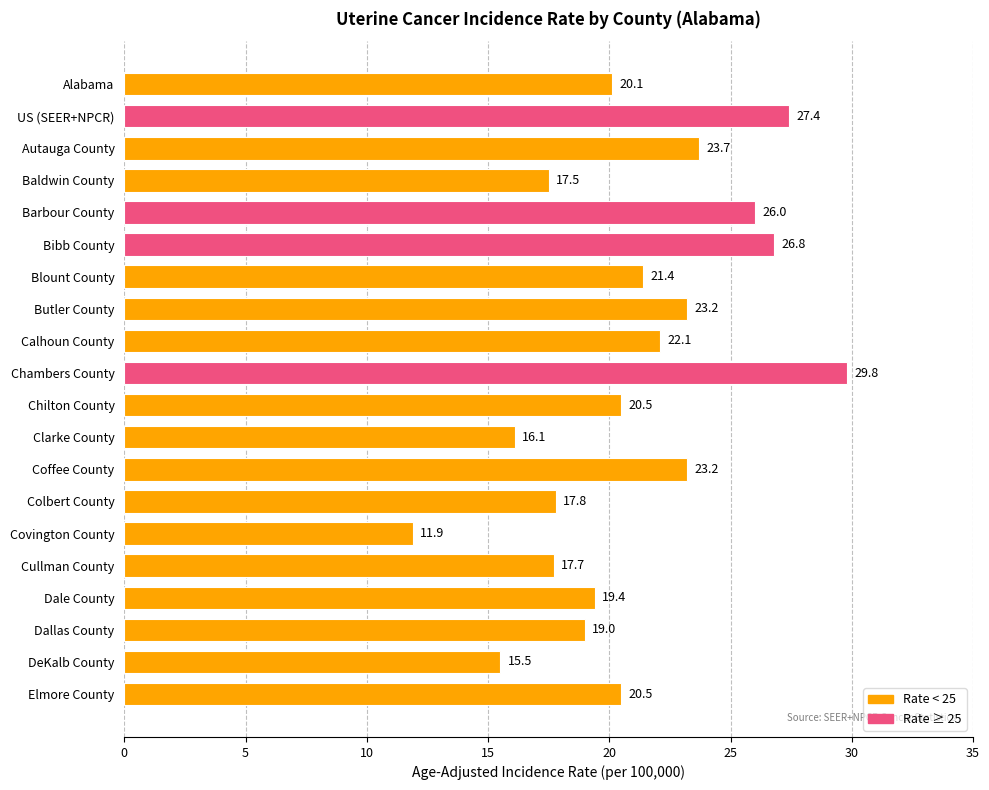

Are the bars grouped side by side (vs. stacked)?

No